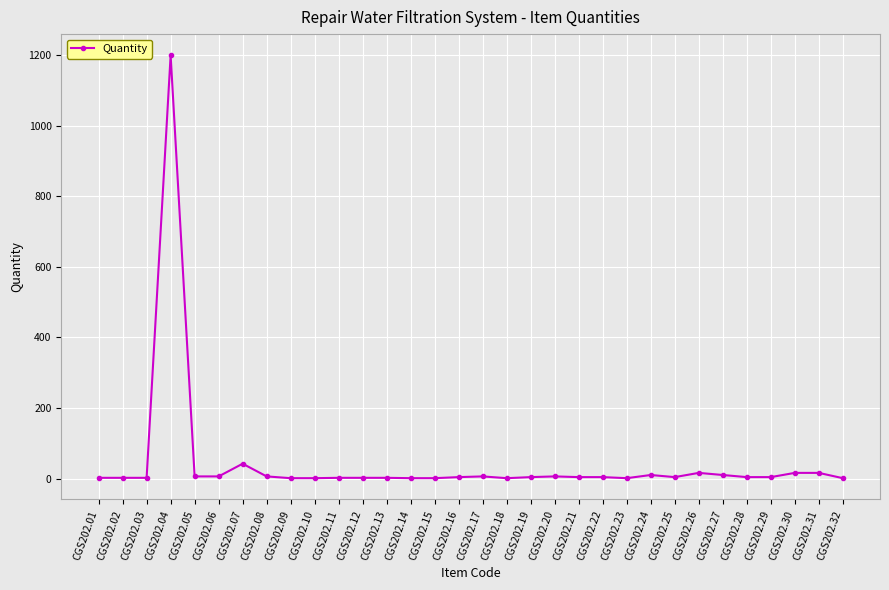

True or false: the data shows 6 at CGS202.08.

True